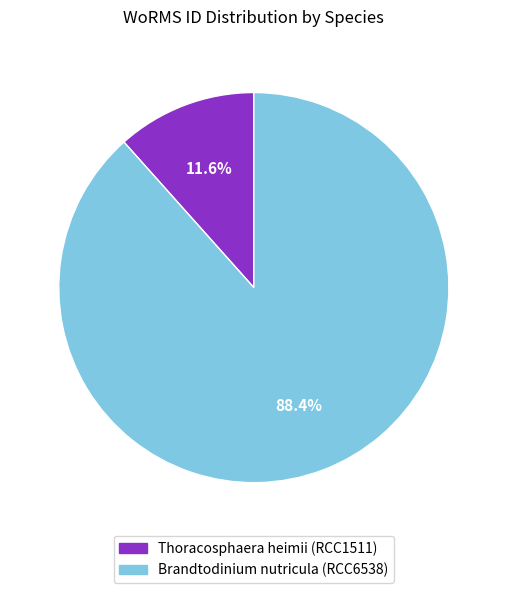

How many slices are in this pie chart?

2